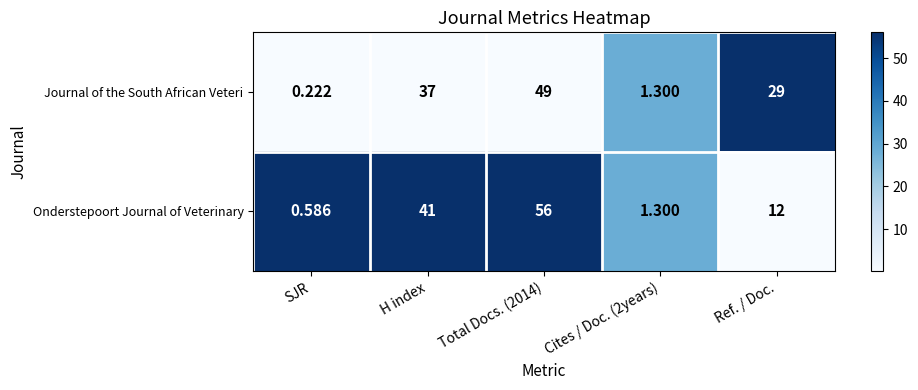

How many data points does each series have?

5